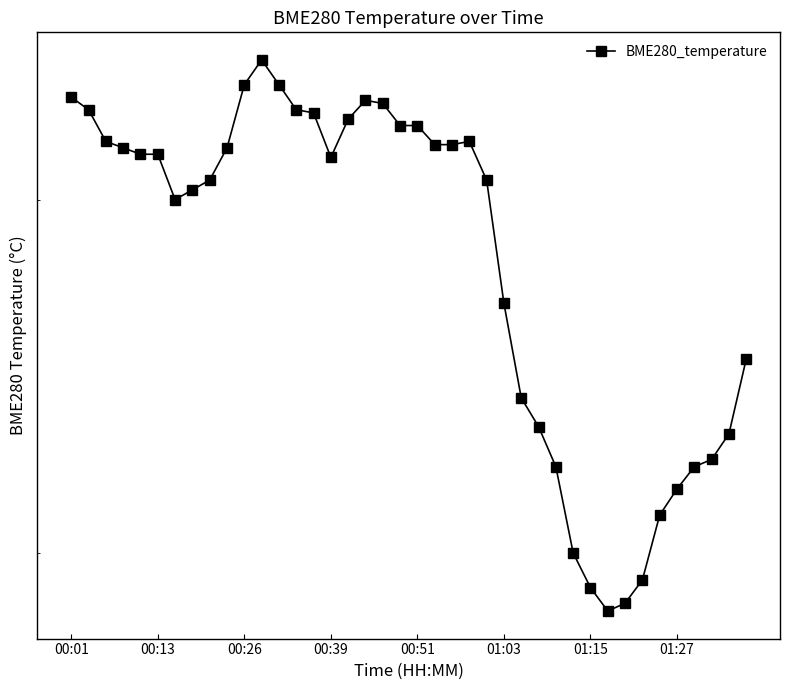

Reading right to left, what are all the values shown in this chart?

6.5	6.3	6.2	6.2	6.2	6.1	5.9	5.9	5.8	5.9	6.0	6.2	6.3	6.4	6.7	7.1	7.2	7.2	7.2	7.2	7.2	7.3	7.3	7.2	7.1	7.3	7.3	7.4	7.4	7.4	7.2	7.1	7.0	7.0	7.1	7.1	7.2	7.2	7.3	7.3